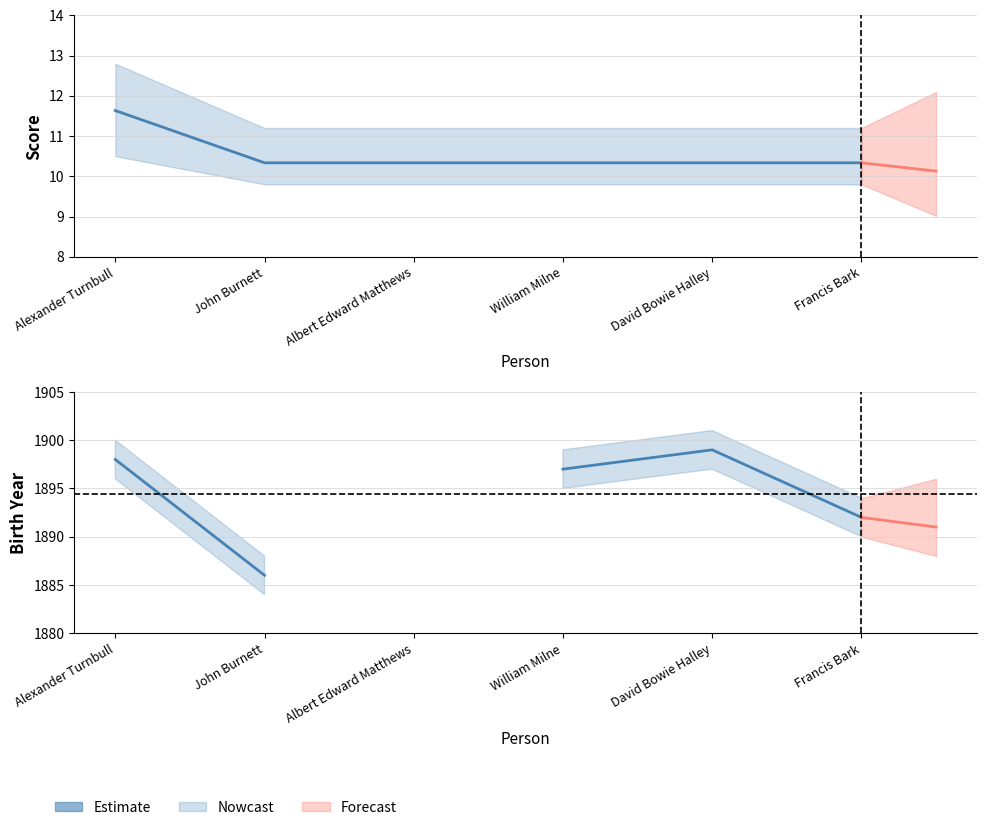

What is the label of the 5th point from the right?

John Burnett